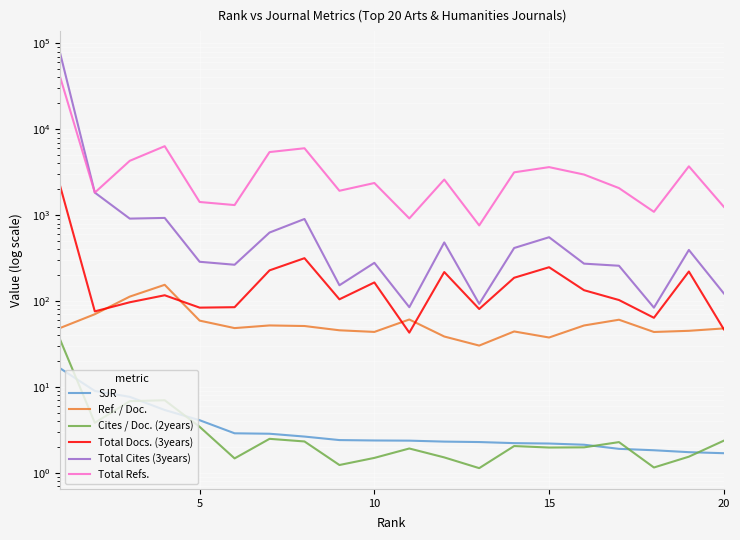

What is the difference between the maximum and minimum values in the Total Refs. series?

40640.0